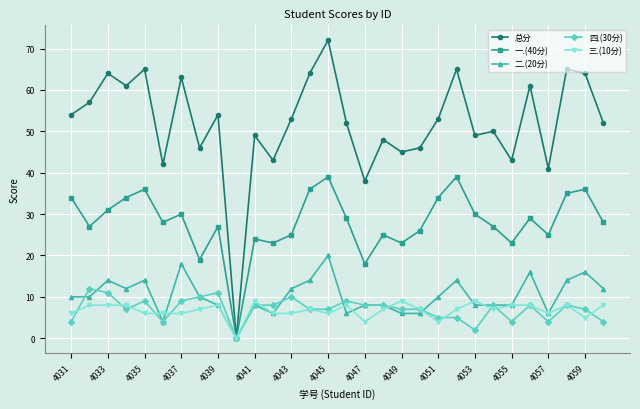

Which series has the largest range (max minus min)?

总分